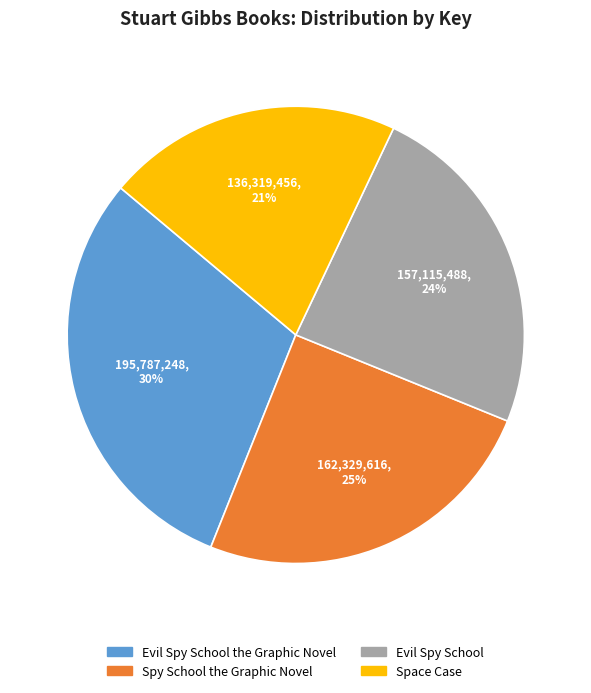

Does any single category account for the majority?

No